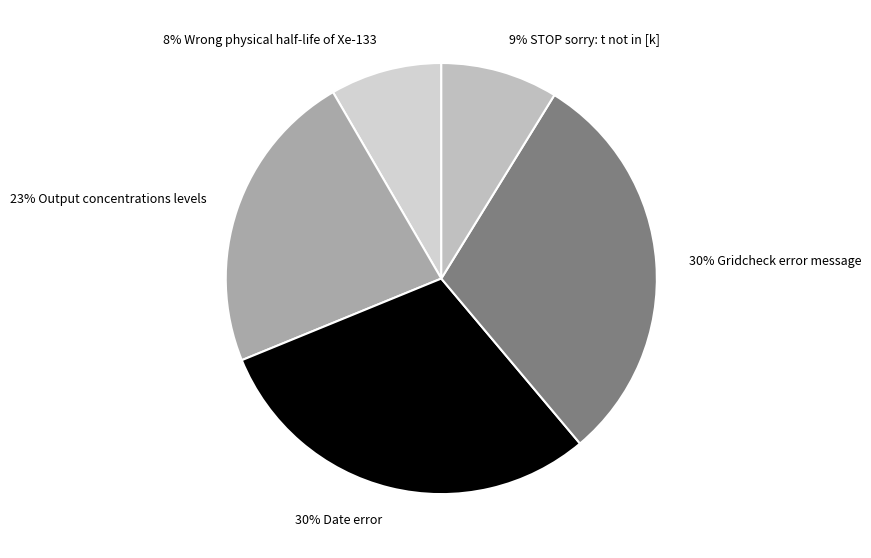

How many segments does this pie chart have?

5